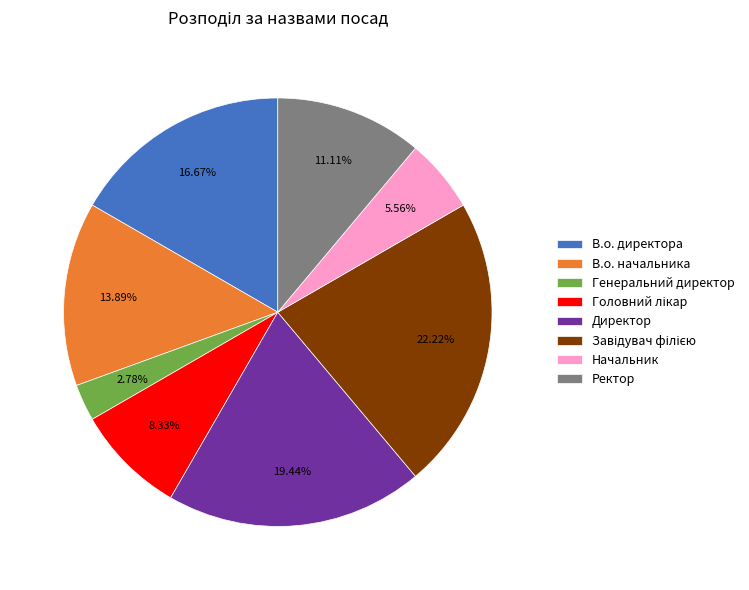

What is the ratio of the value at Ректор to the value at Начальник?

2.0